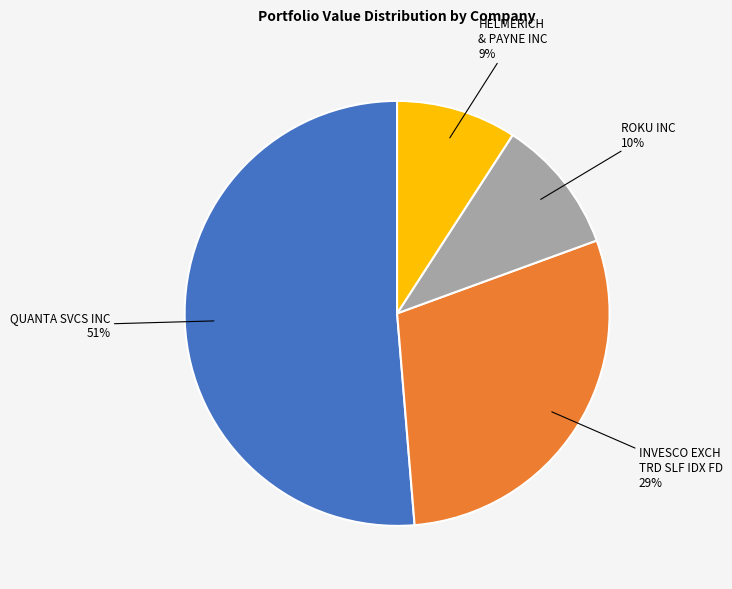

To the nearest percent, what portion does INVESCO EXCH TRD SLF IDX FD represent?

29%